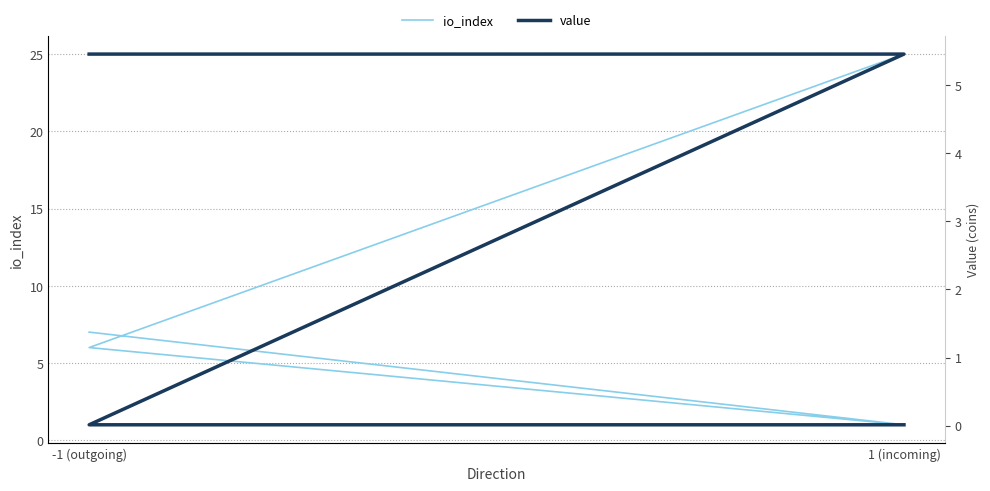

True or false: io_index has more than 2 interior local peaks.

False